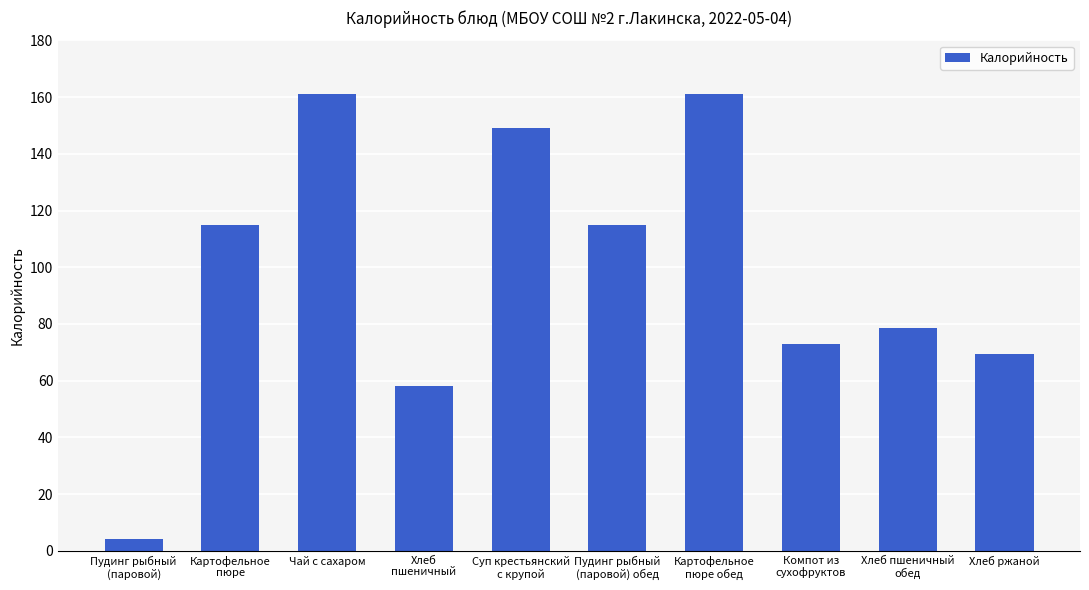

What is the maximum value shown in the chart?

161.0